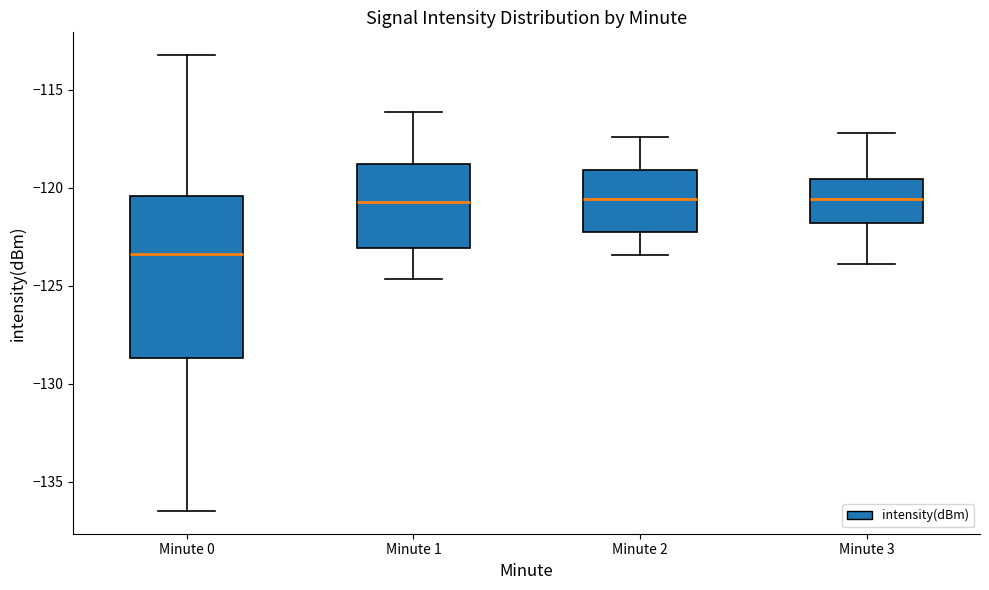

Comparing the boxes themselves (not the whiskers), which one is the tallest?

Minute 0